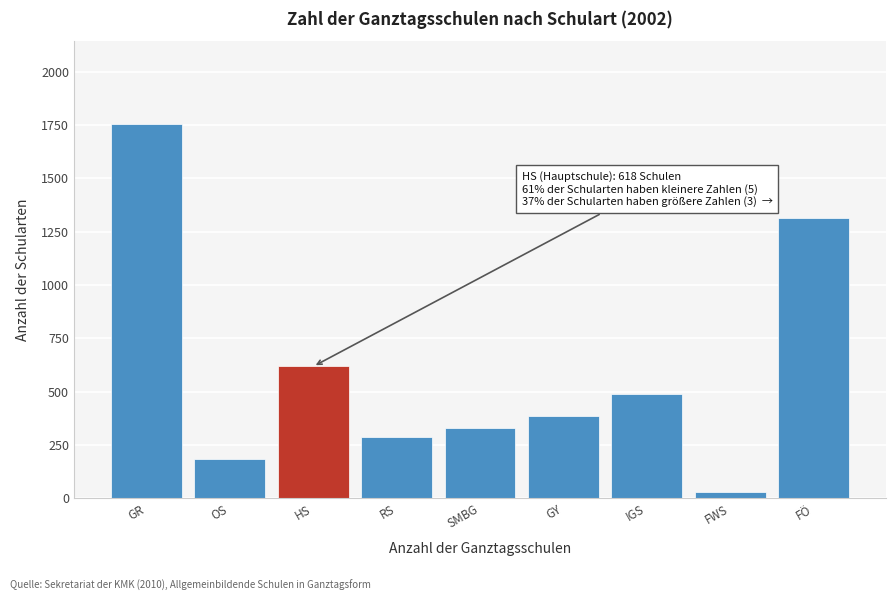

Reading left to right, what are all the values shown in this chart?

1757	185	618	288	329	386	488	30	1315